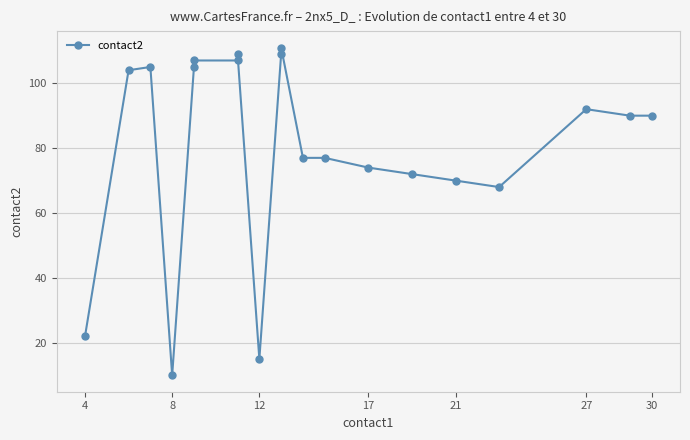

What is the average value?

81